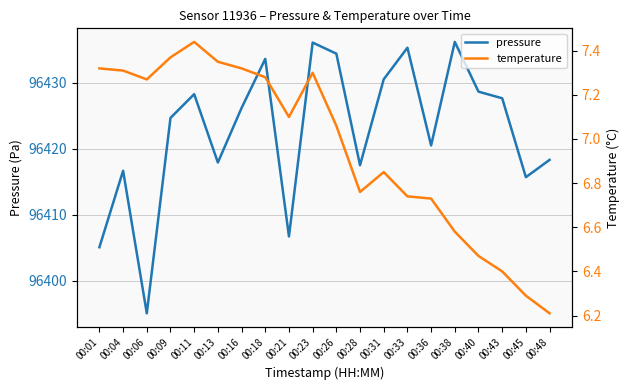

True or false: temperature and pressure cross at least once.

False